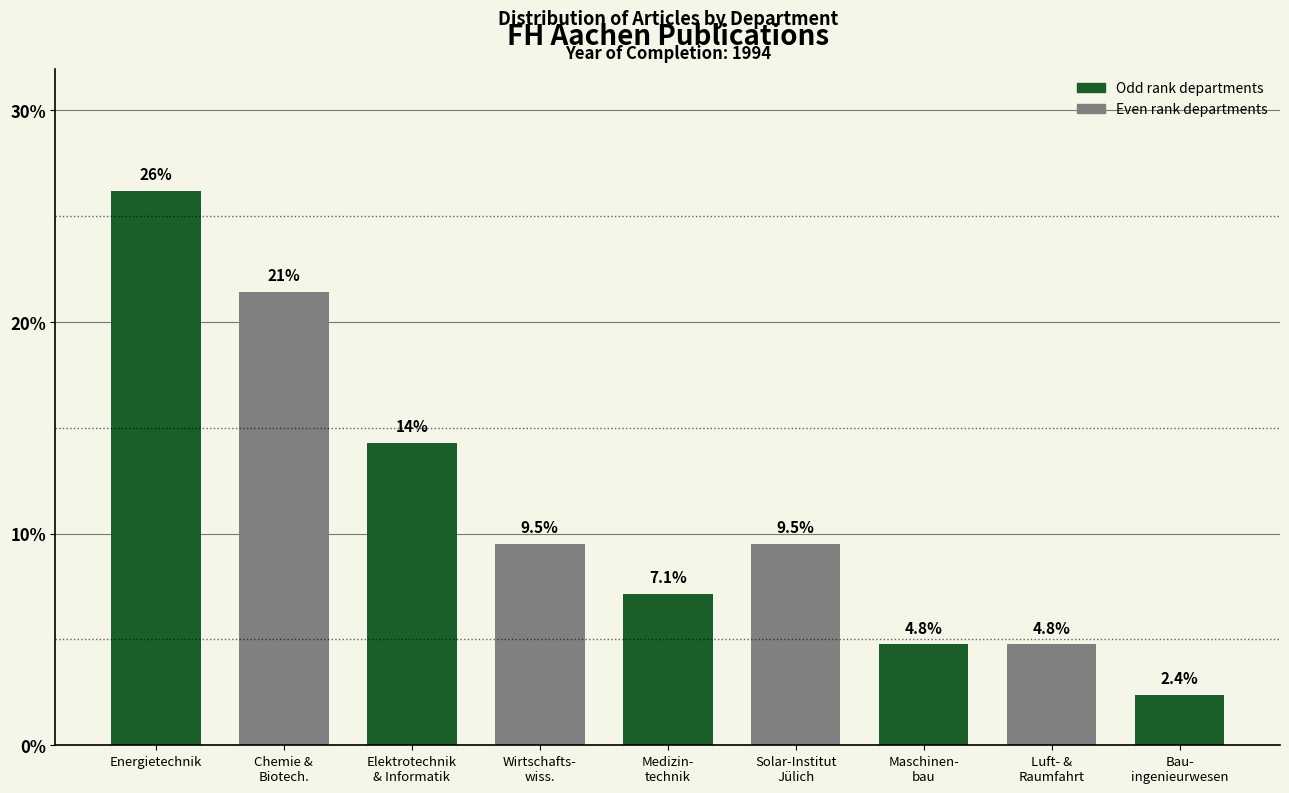

Reading left to right, extract all data points from this chart.

26.2	21.4	14.3	9.5	7.1	9.5	4.8	4.8	2.4